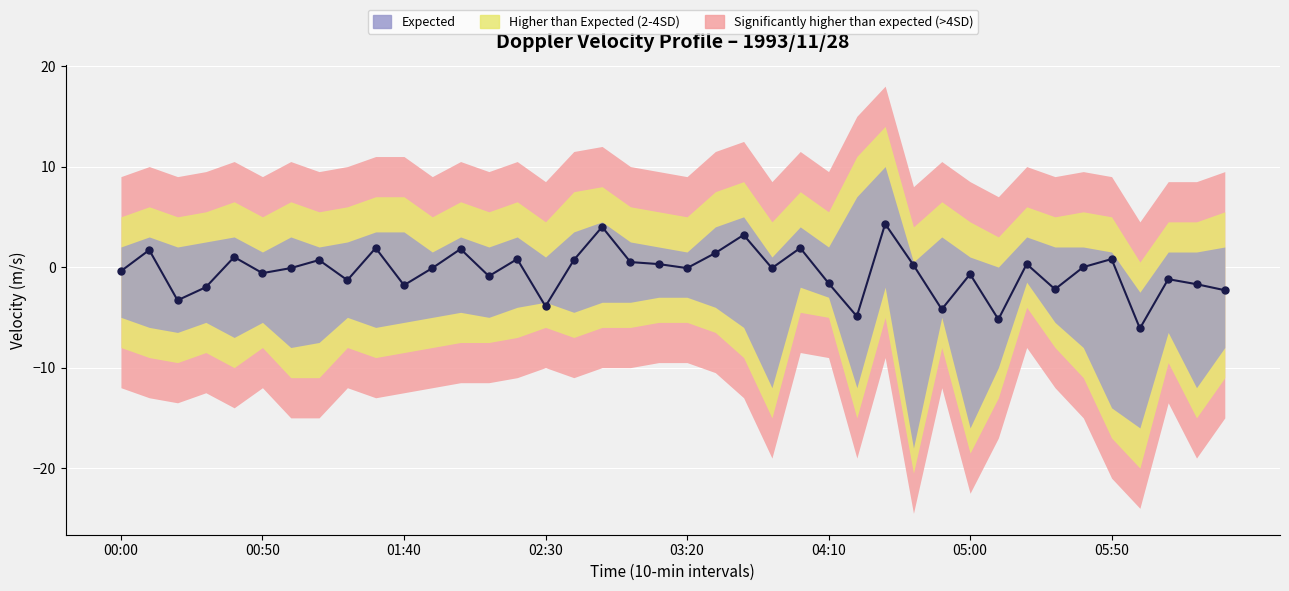

Reading left to right, what are all the values shown in this chart?

-0.4	1.7	-3.3	-2.0	1.0	-0.6	-0.1	0.7	-1.3	1.9	-1.8	-0.1	1.8	-0.9	0.8	-3.9	0.7	4.0	0.5	0.3	-0.1	1.4	3.2	-0.1	1.9	-1.6	-4.9	4.3	0.2	-4.2	-0.7	-5.2	0.3	-2.2	-0.0	0.8	-6.1	-1.2	-1.7	-2.3